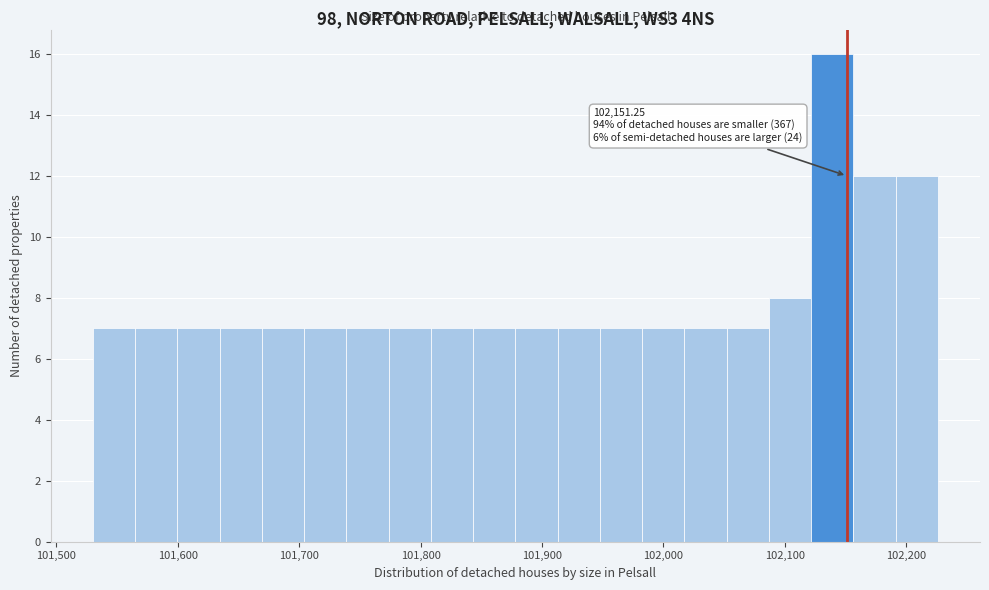

Around what value on the x-axis is the tallest bar? Give the approximate position of its centre, as read against the axis.

102140